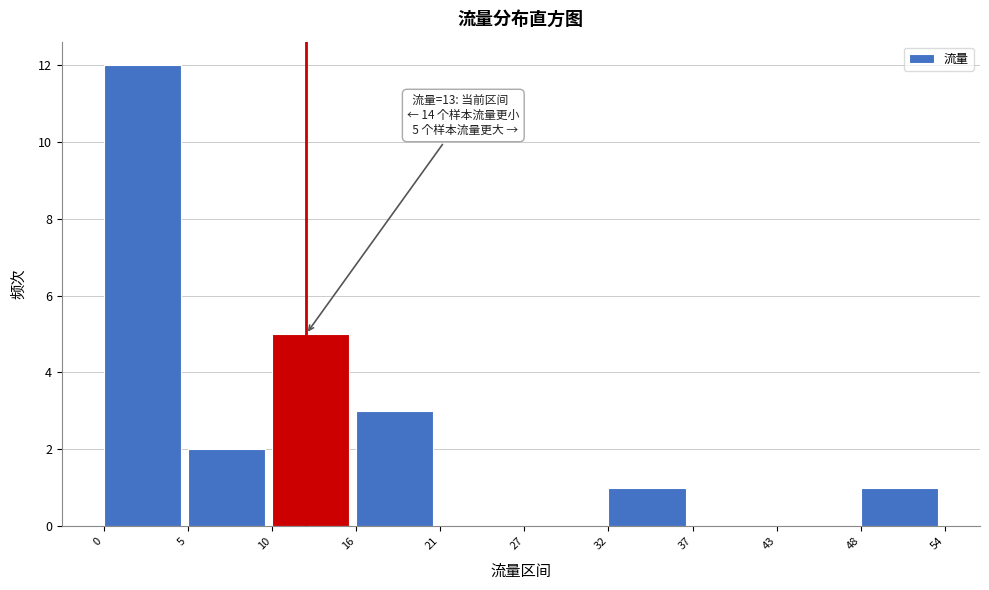

Reading left to right, transcribe all the data shown in this chart.

0=12	5=2	10=5	16=3	21=0	27=0	32=1	37=0	43=0	48=1